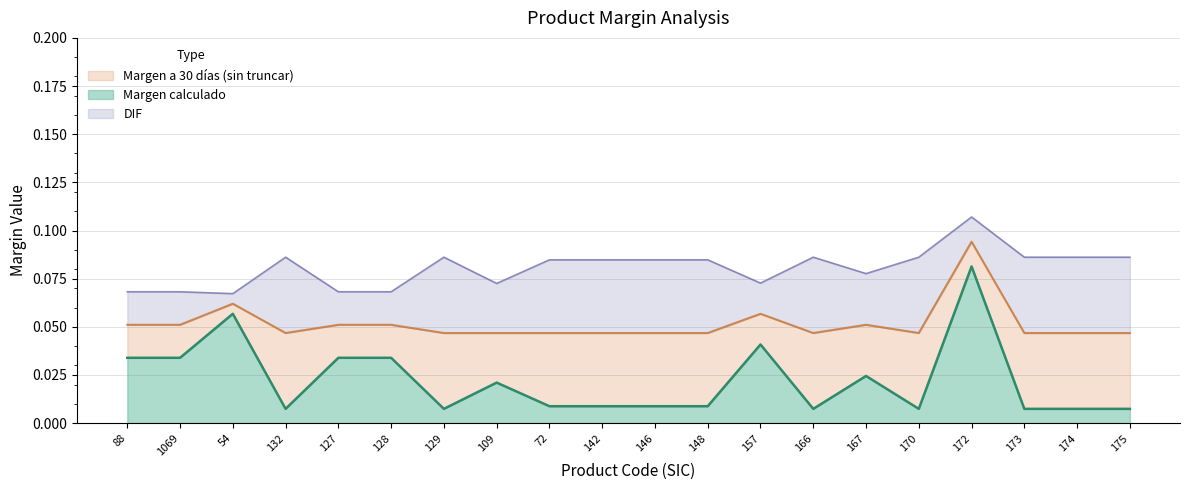

At which category is the sum across all series the highest?

172